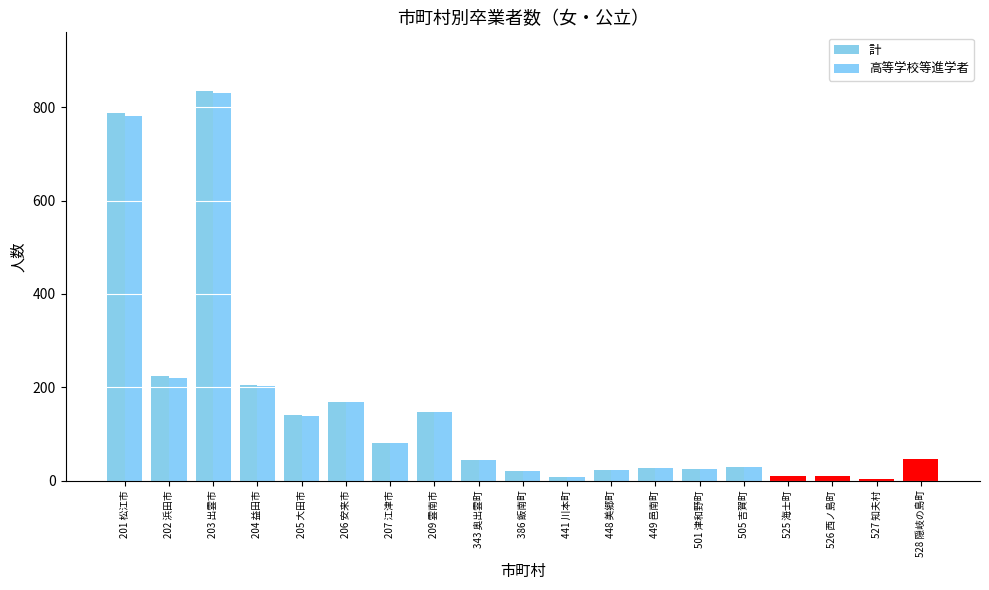

What is the sum of the 計 values at 204 益田市 and 201 松江市?

992